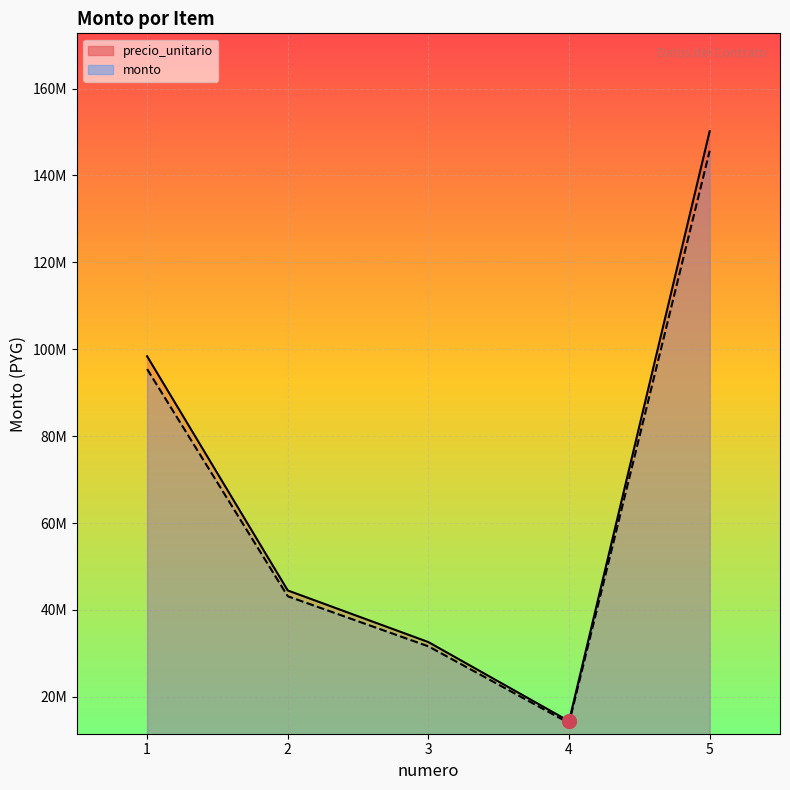

At which category is the sum across all series the highest?

5